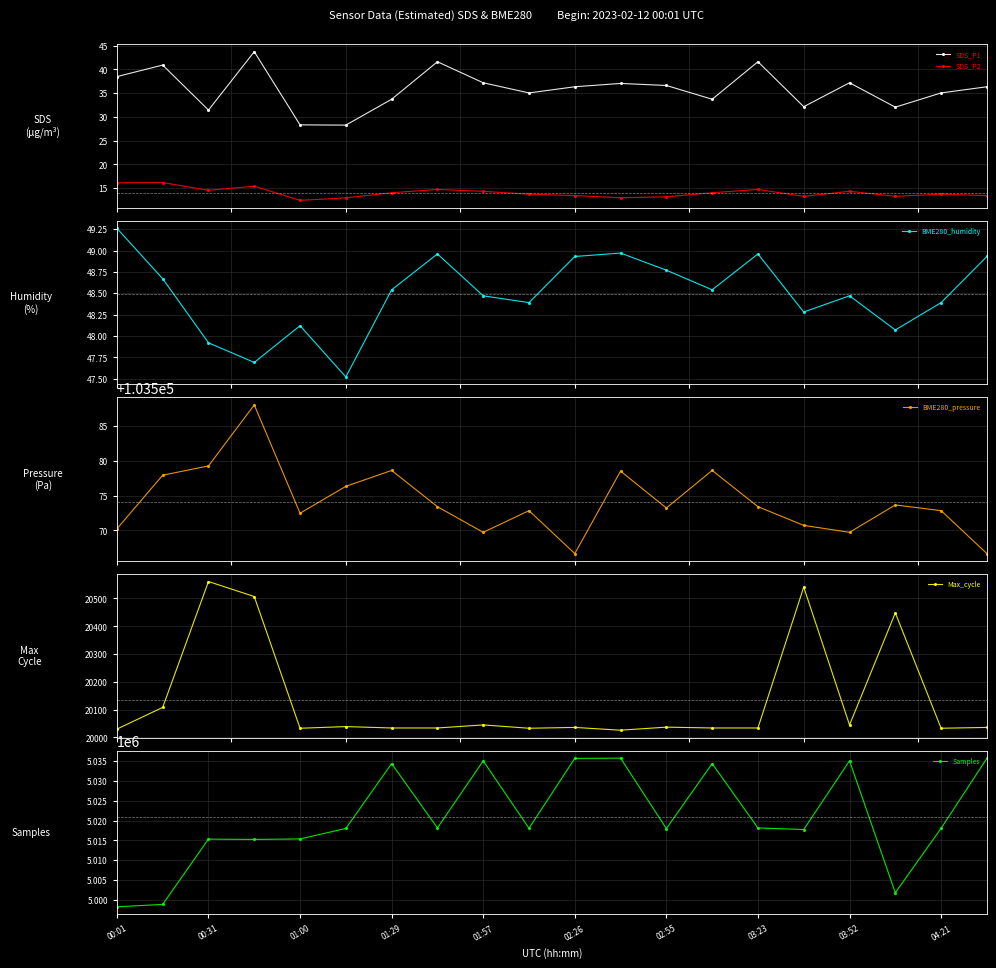

What is the total value across all series at 19?

5159425.3